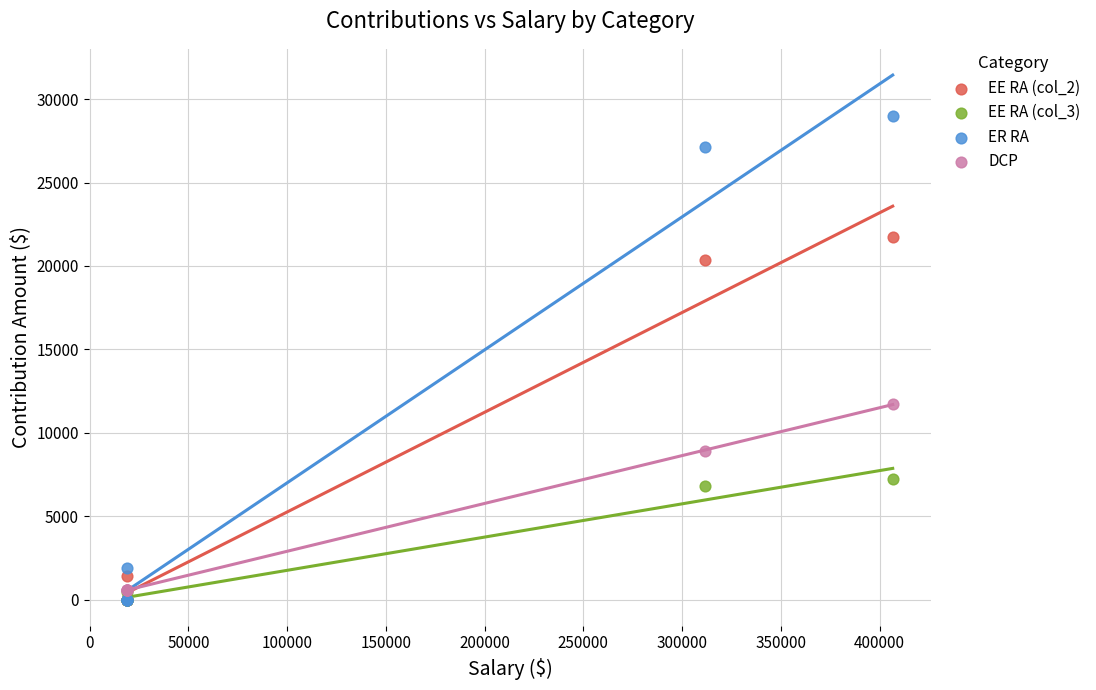

What are all the series names shown in the legend?

EE RA (col_2), EE RA (col_3), ER RA, DCP